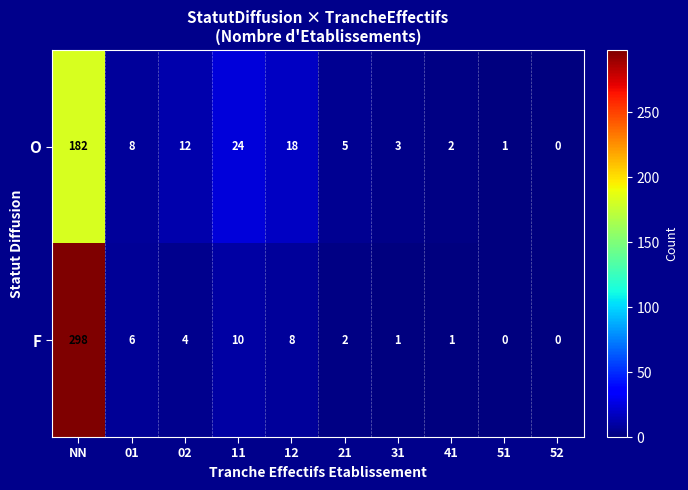

How many series are shown in this chart?

2